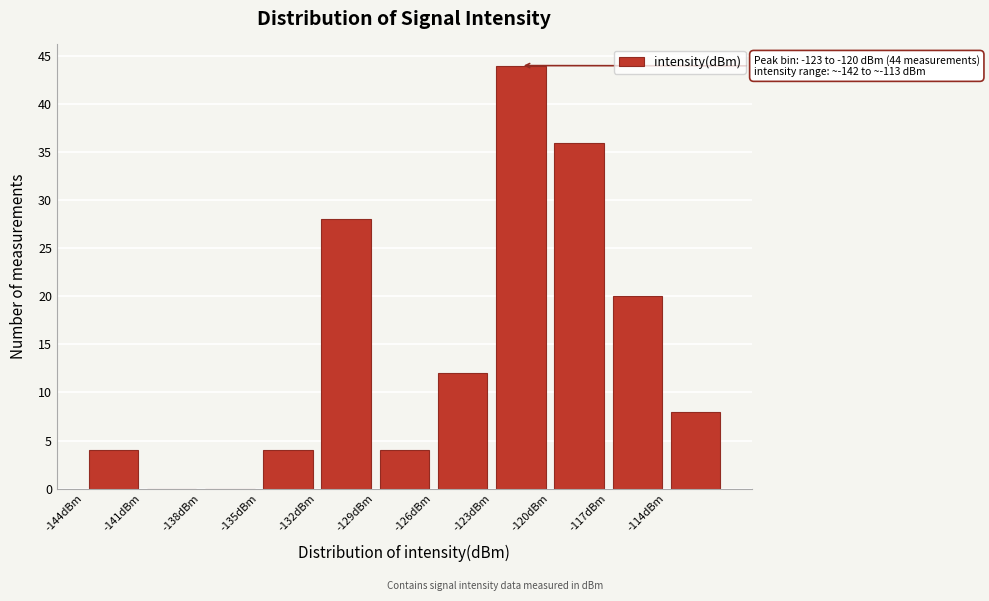

Which range on the x-axis has the tallest bar?

-123 to -120